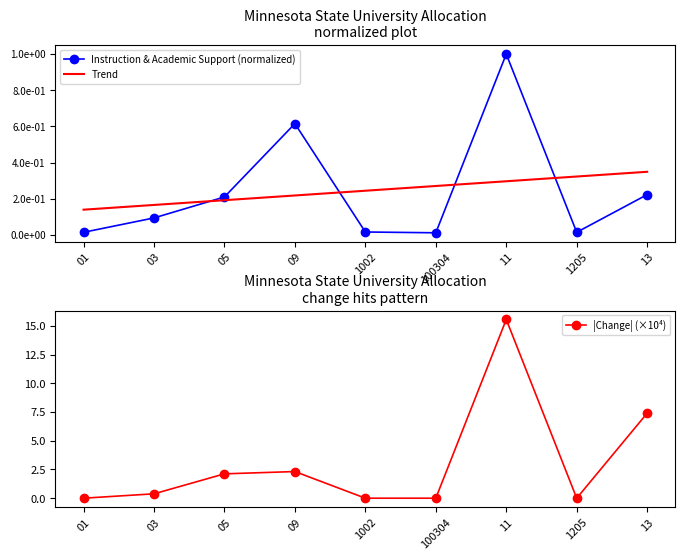

True or false: Trend has a value of 0.1 at 01.

True